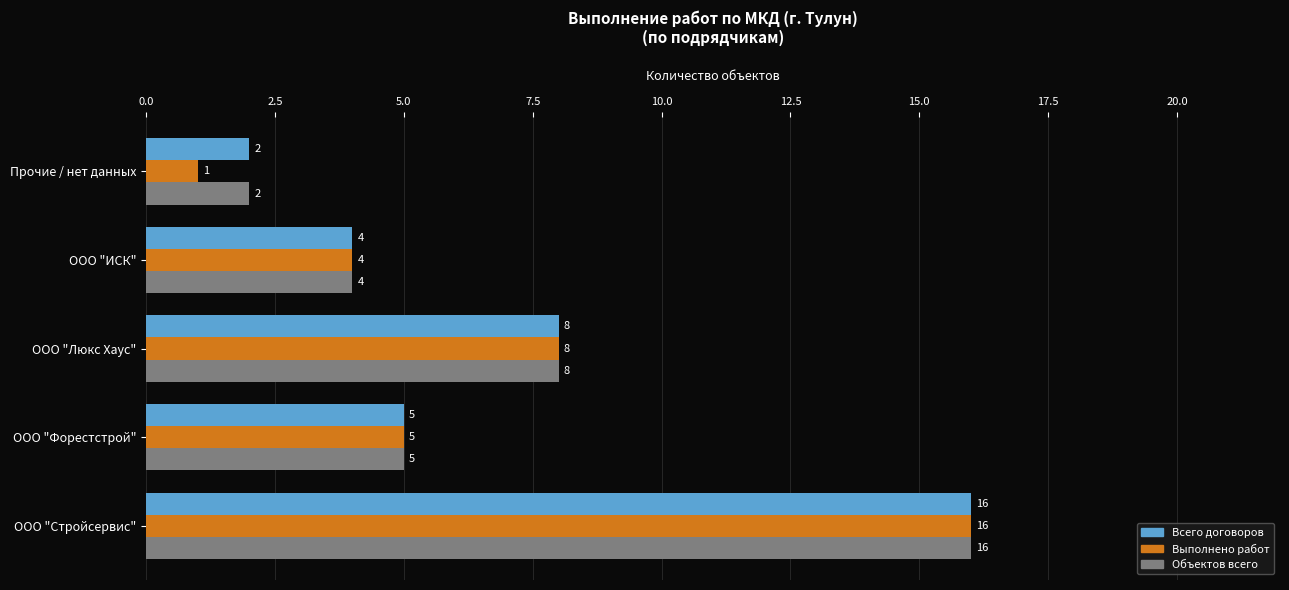

What is the highest value of the Выполнено работ series?

16